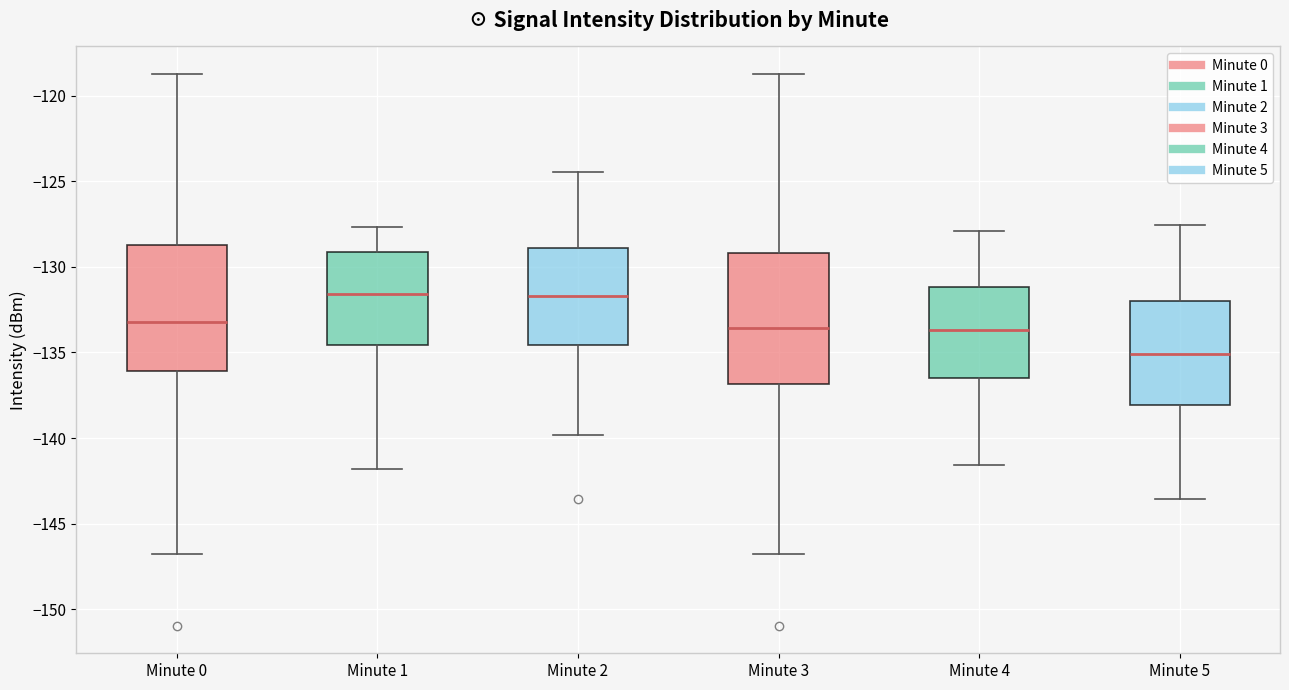

Reading left to right, transcribe this box plot: for each box, give where its median line is, the range the box spans, and where its two whiskers end, as read against the y-axis. The values are not printed on the chart, so give them approximately, as read against the axis.

Minute 0: median -133.0, box -136.0 to -128.5, whiskers -147.0 to -118.5
Minute 1: median -131.5, box -134.5 to -129.0, whiskers -142.0 to -127.5
Minute 2: median -131.5, box -134.5 to -129.0, whiskers -140.0 to -124.5
Minute 3: median -133.5, box -137.0 to -129.0, whiskers -147.0 to -118.5
Minute 4: median -133.5, box -136.5 to -131.0, whiskers -141.5 to -128.0
Minute 5: median -135.0, box -138.0 to -132.0, whiskers -143.5 to -127.5